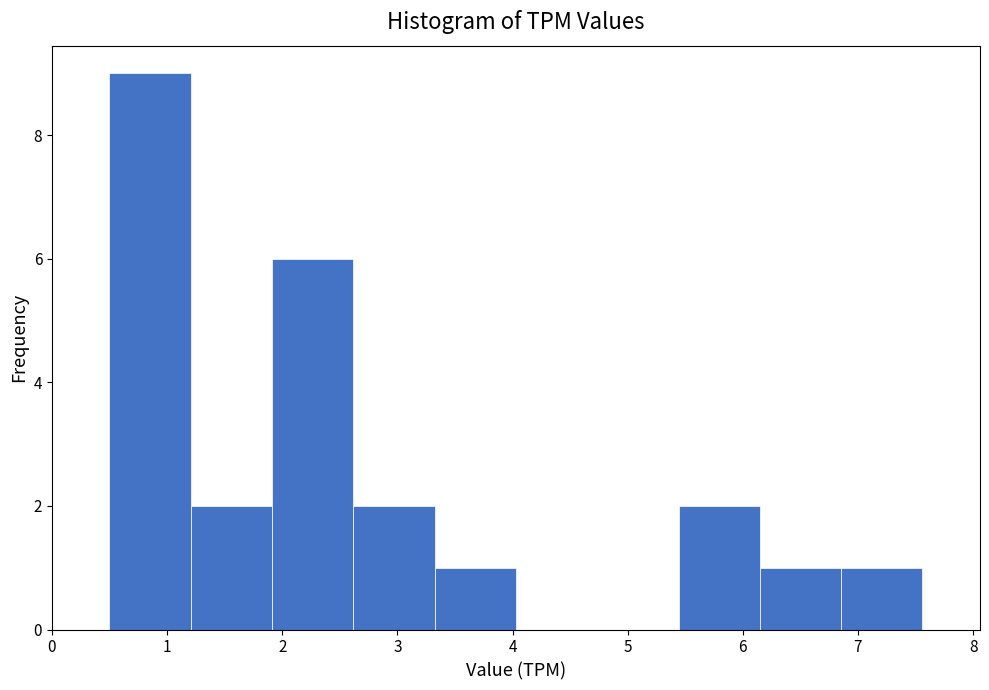

Over which range of the x-axis is the bar tallest?

0.5 to 1.2